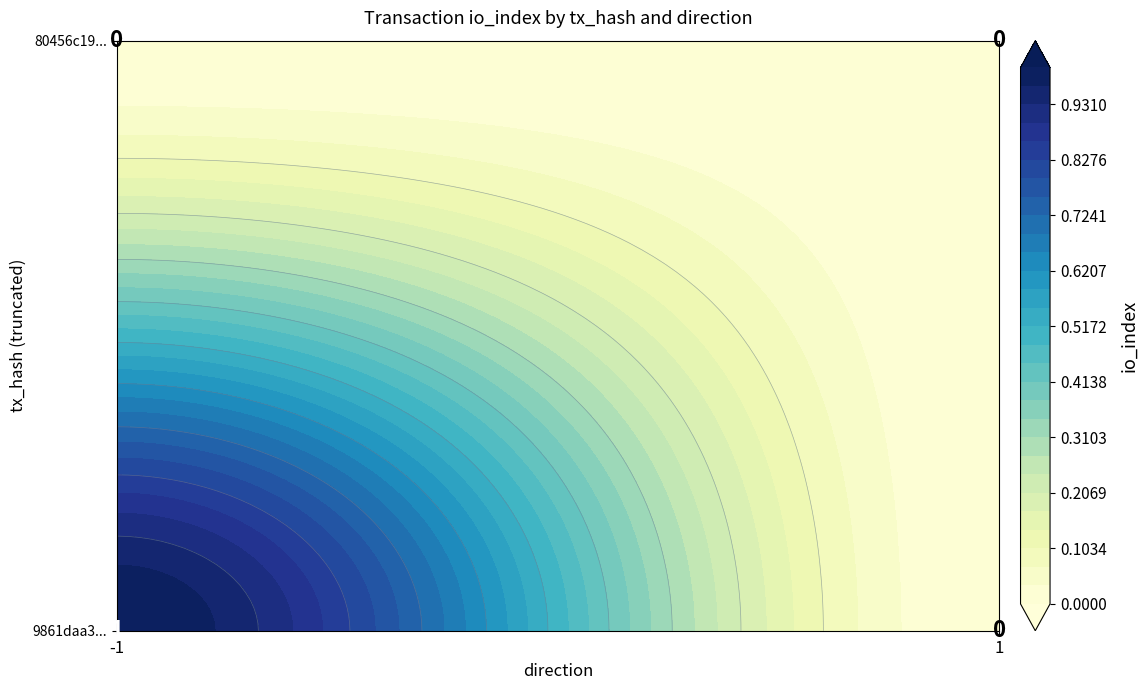

Which series has the largest total across all categories?

9861daa3bc49e50b85470cfbe2412b071201f55